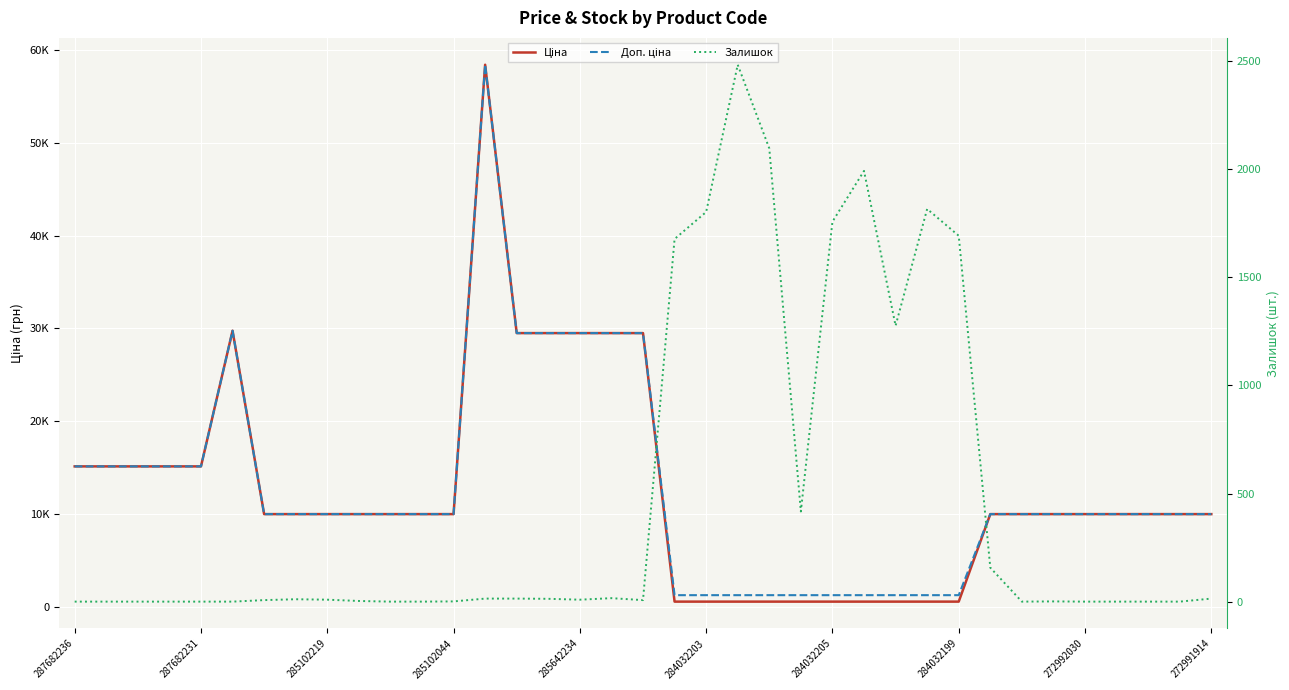

At which label does Залишок reach its peak?

21